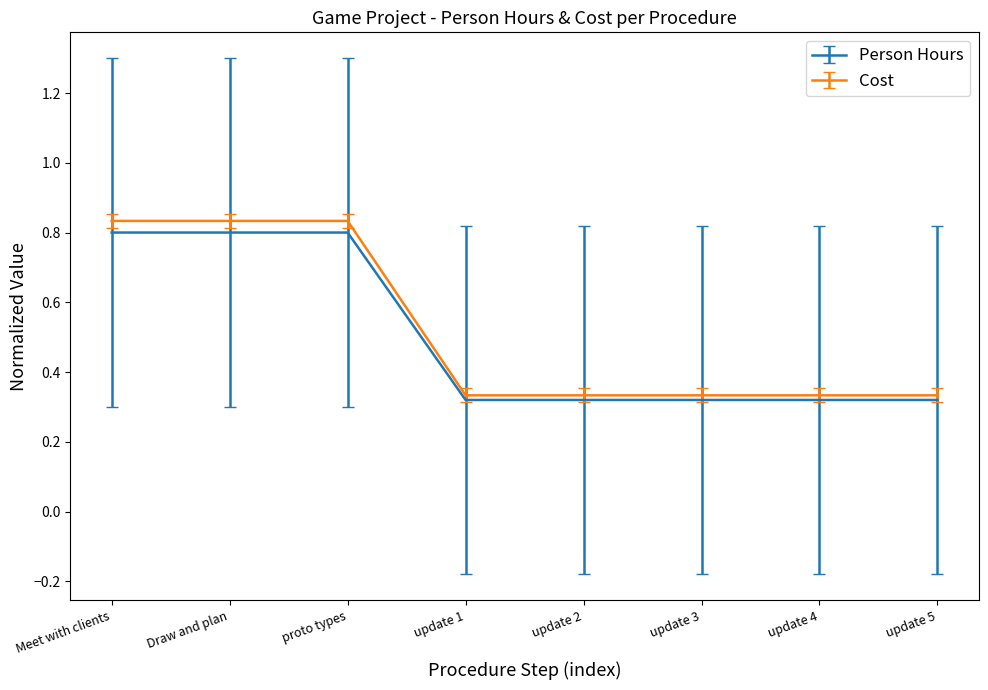

What position from the left is Draw and plan?

2